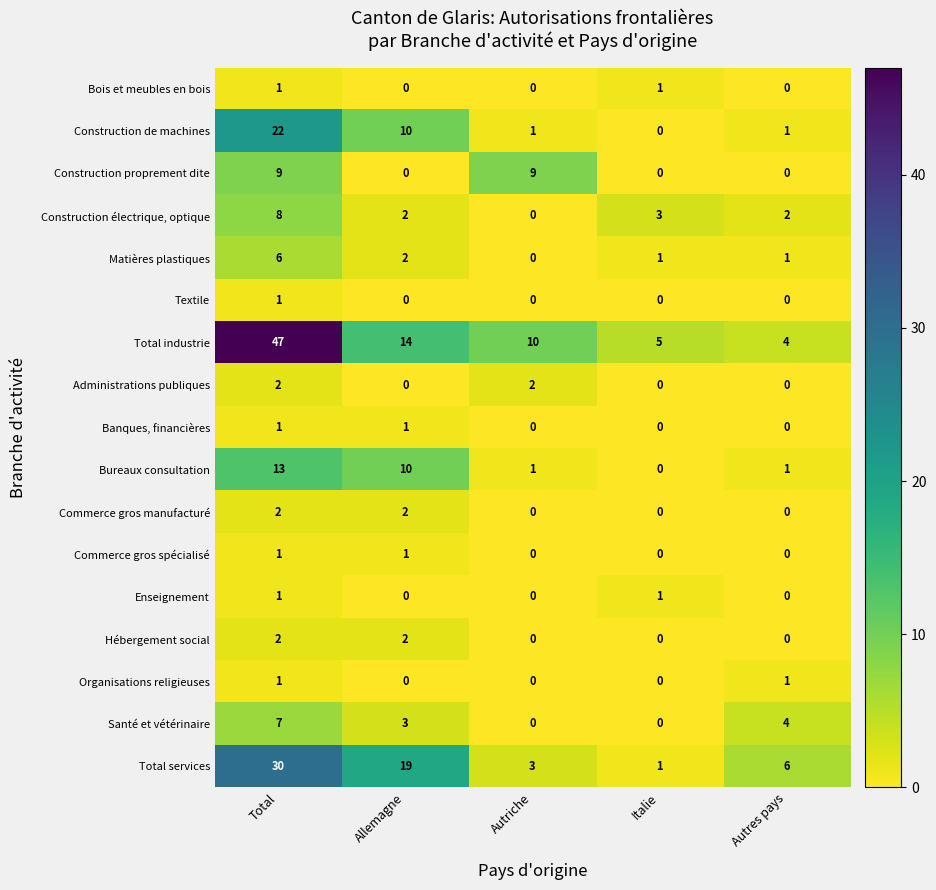

Is it true that Enseignement equals 0 at Autriche?

True